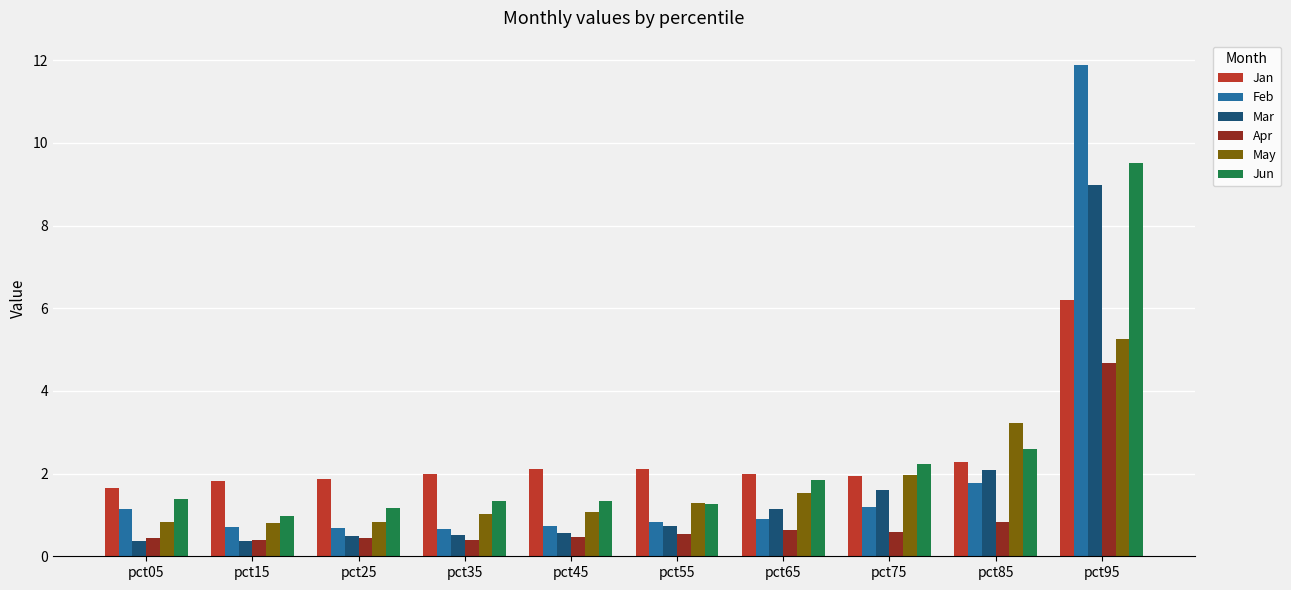

What value does the Feb series have at pct65?

0.9